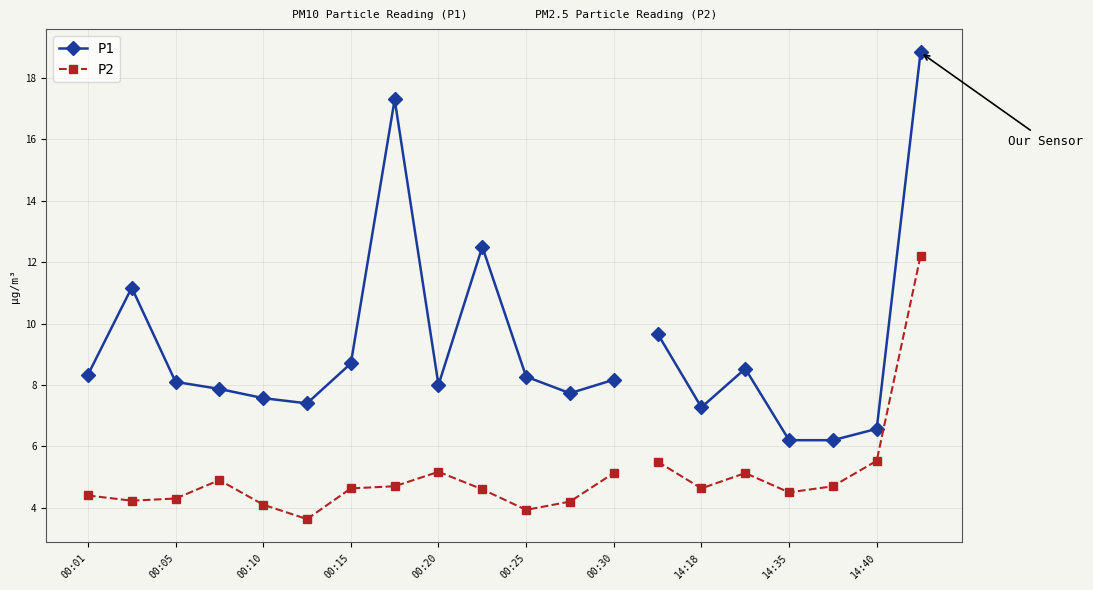

The P1 series shows 8.3 at 00:01. True or false?

True